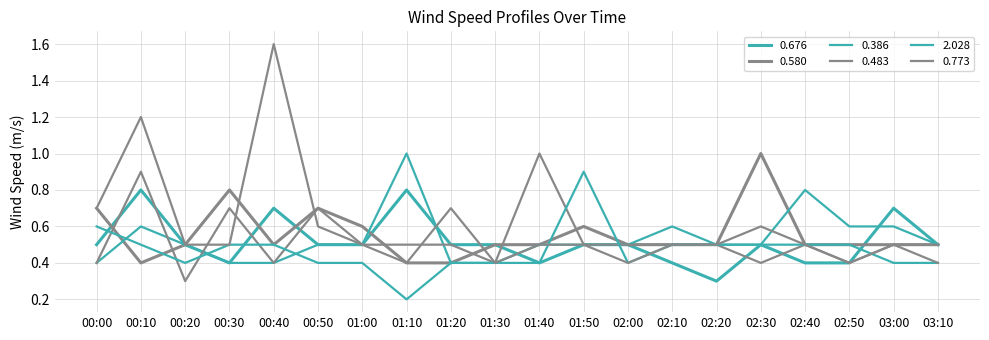

Read the 0.483 value at 02:40.

0.5